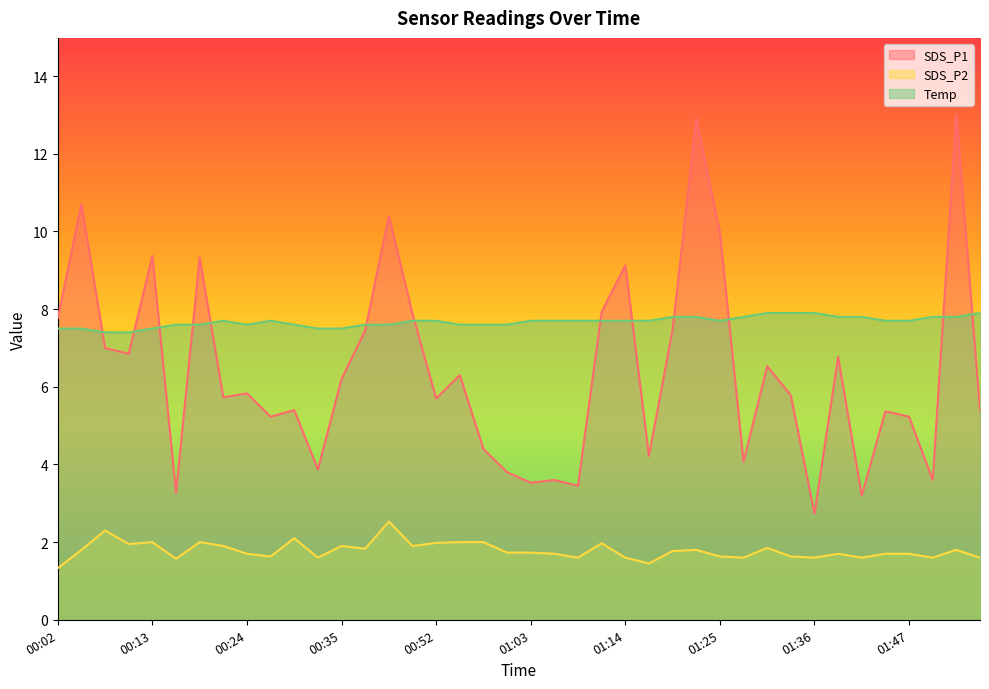

True or false: SDS_P1 and SDS_P2 cross at least once.

False